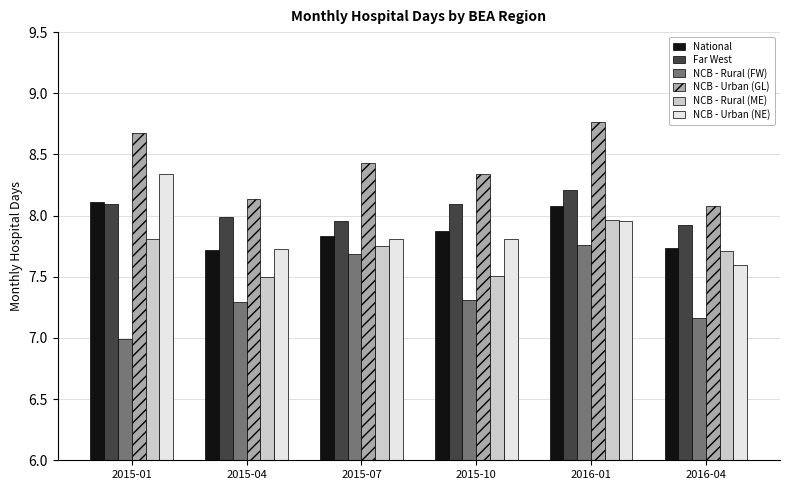

Between 2015-04 and 2015-10, which series saw the biggest shift?

NCB - Urban (GL)